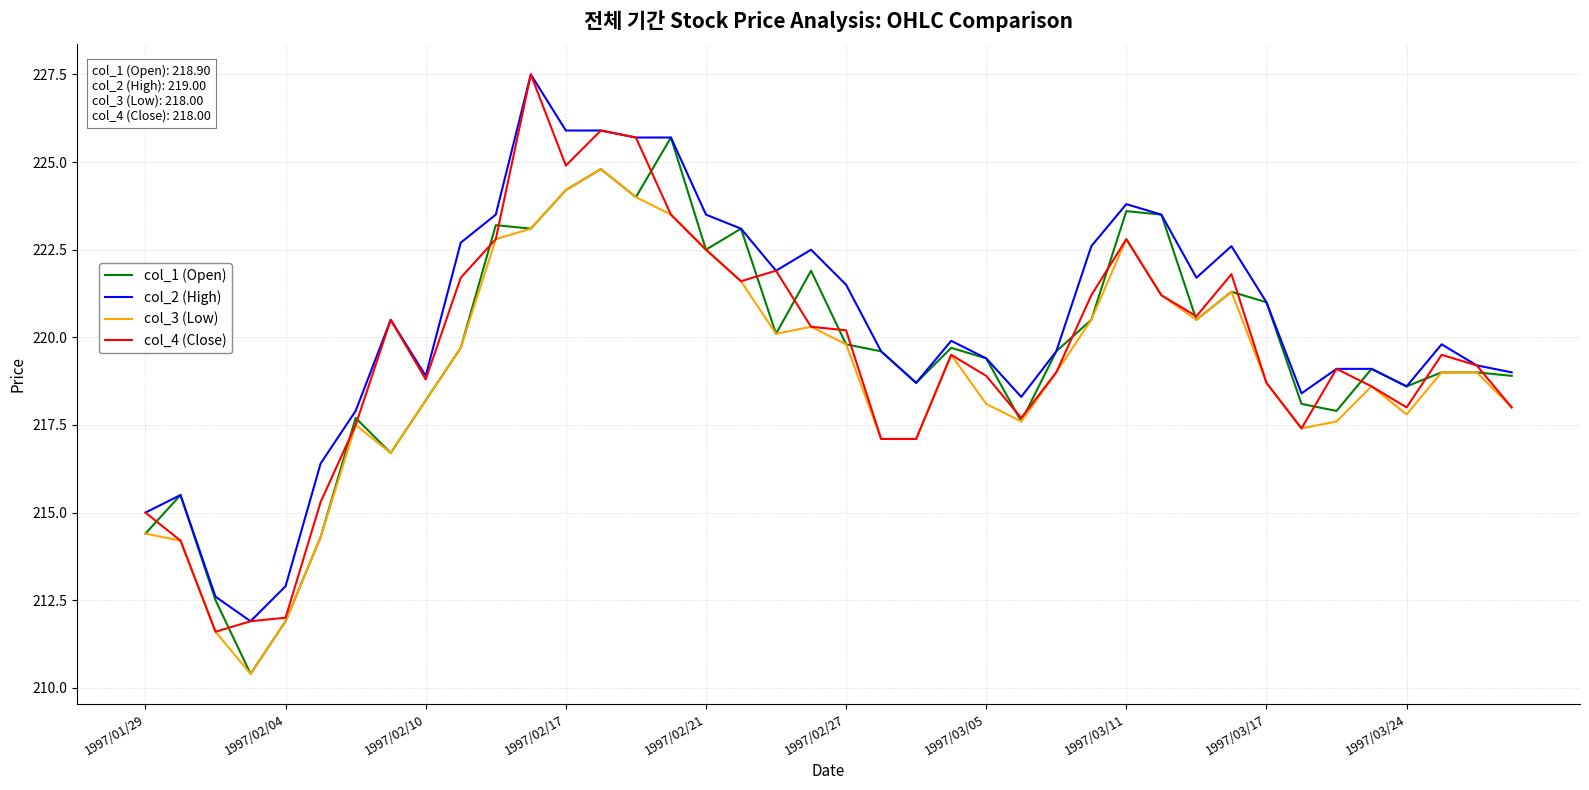

What is the maximum value for col_1 (Open)?

225.7